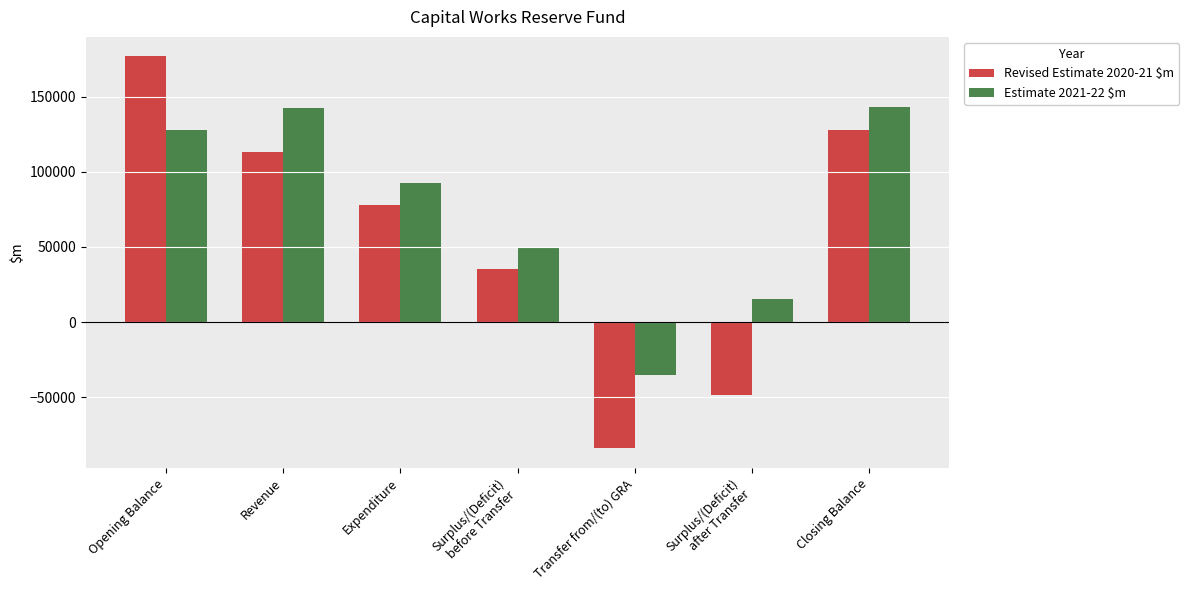

What is the sum of all Revised Estimate 2020-21 $m values?

399138